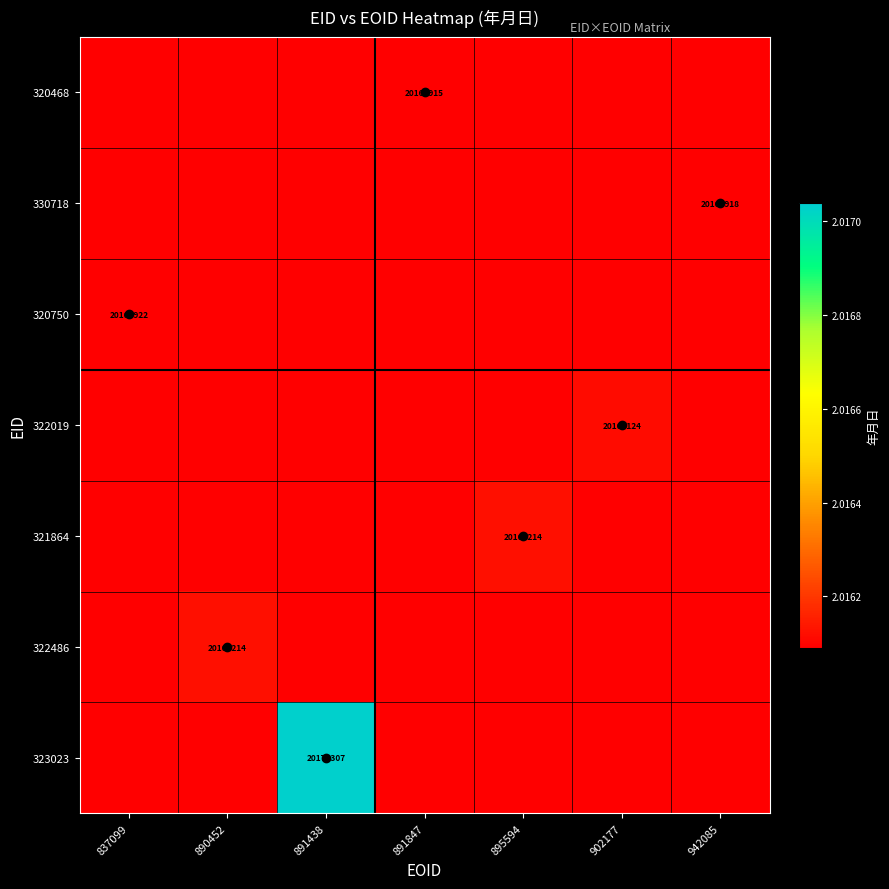

Which series has the largest range (max minus min)?

323023